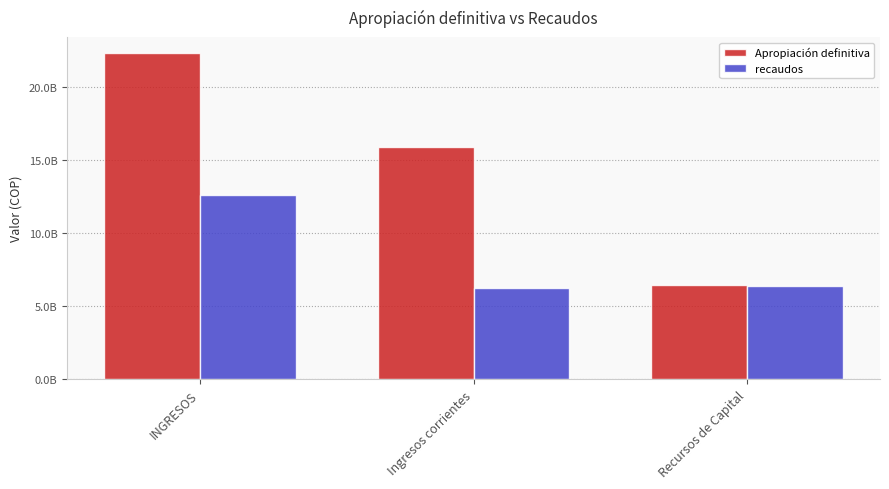

Does the chart contain any negative values?

No